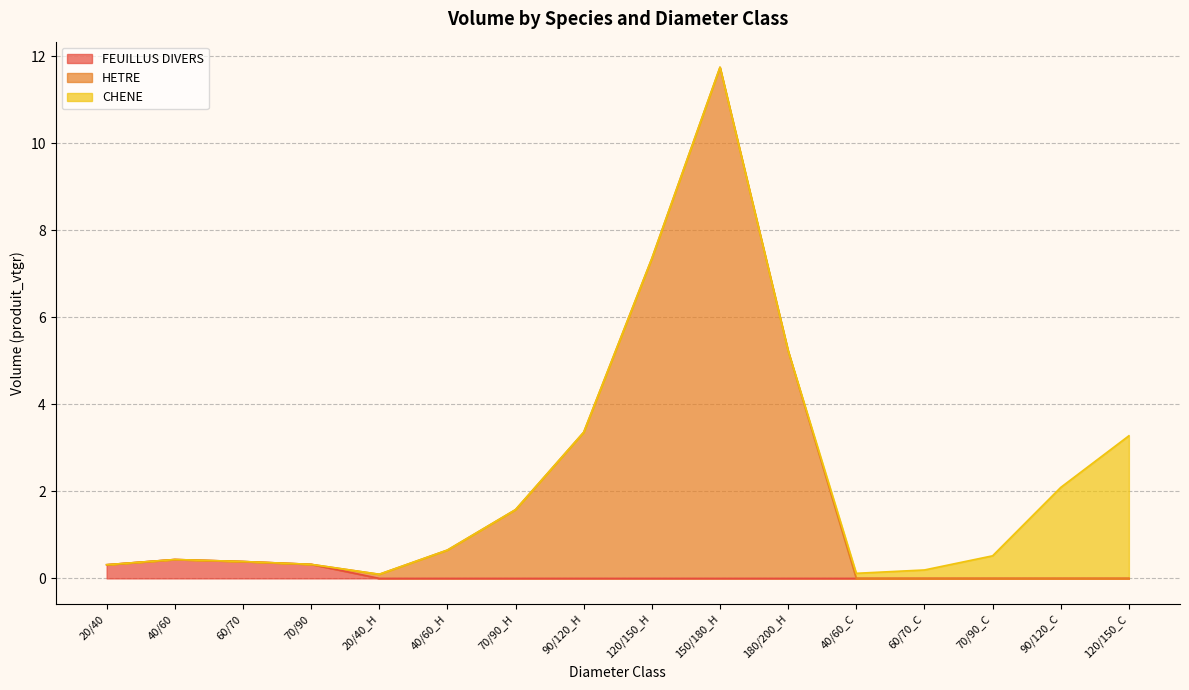

What is the total value across all series at 120/150_C?

3.3